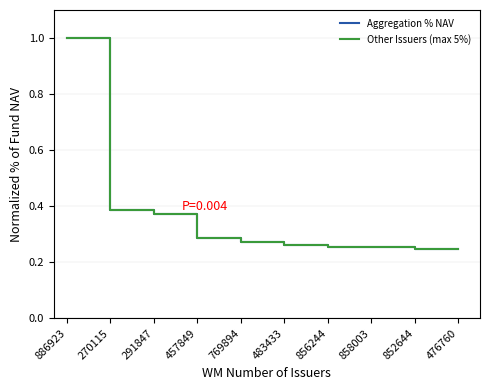

What is the maximum value shown in the chart?

1.0